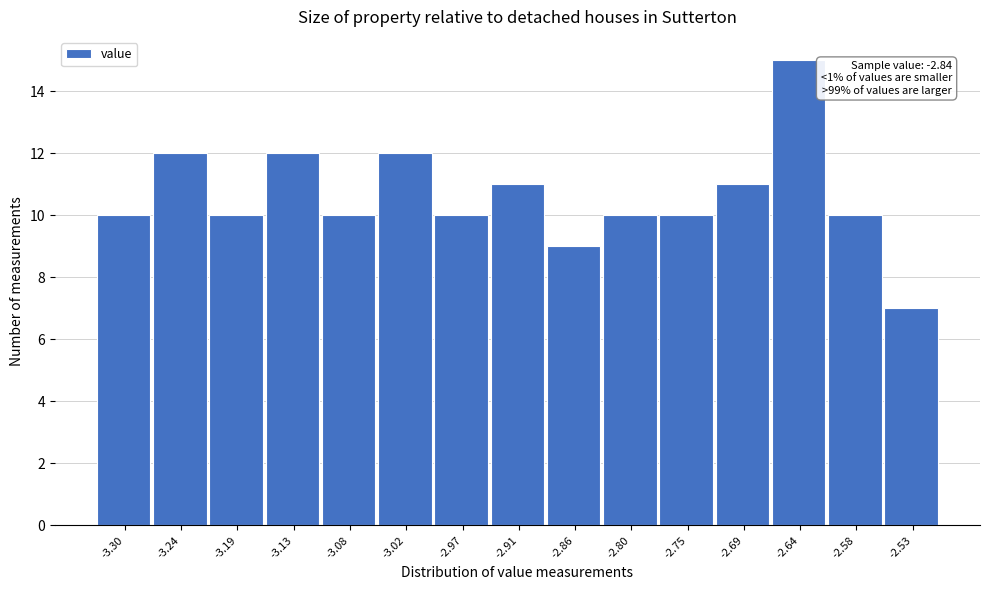

Reading left to right, what are all the values shown in this chart?

10	12	10	12	10	12	10	11	9	10	10	11	15	10	7